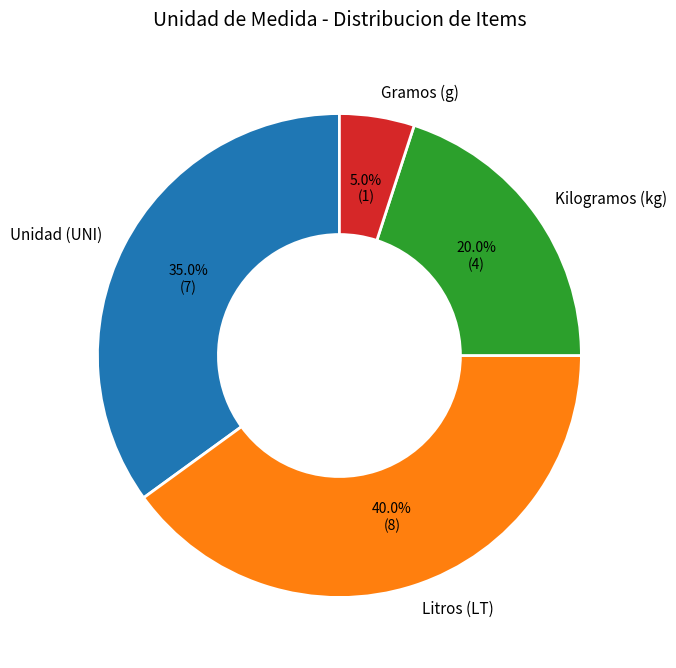

Is there a majority slice in this chart?

No